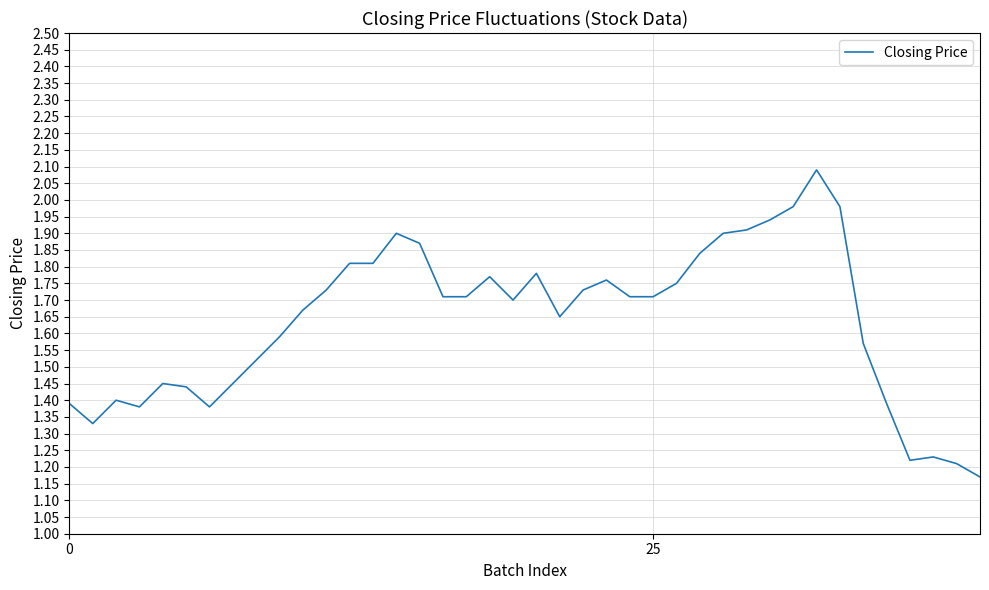

What is the maximum value shown in the chart?

2.1